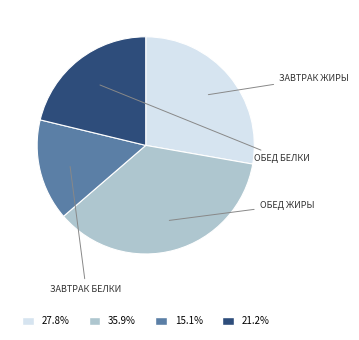

To the nearest percent, what is the difference between the largest and smallest slice percentages?

21%